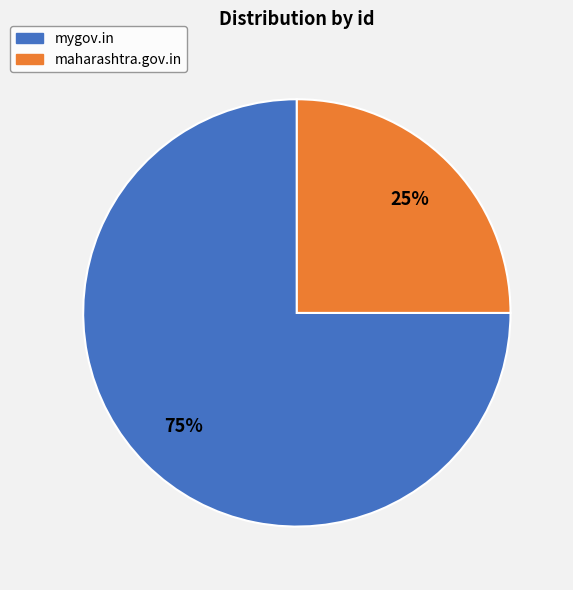

To the nearest percent, what is the average slice percentage?

50%